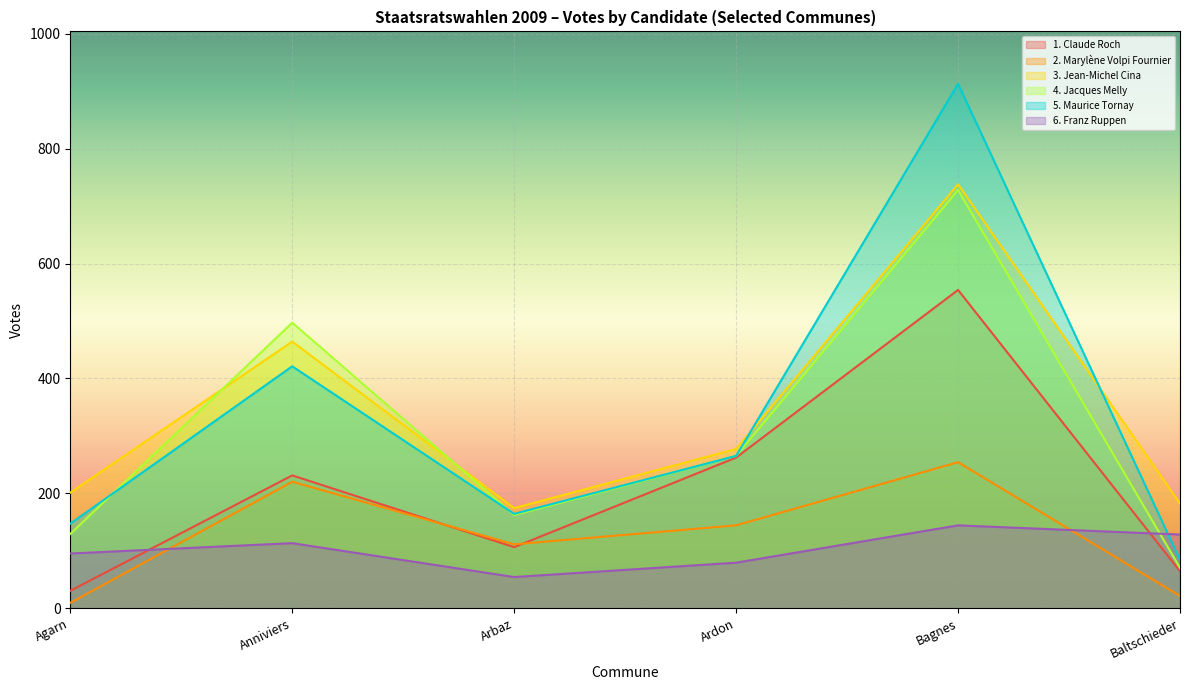

What is the difference between the maximum and second lowest values in the 5. Maurice Tornay series?

766